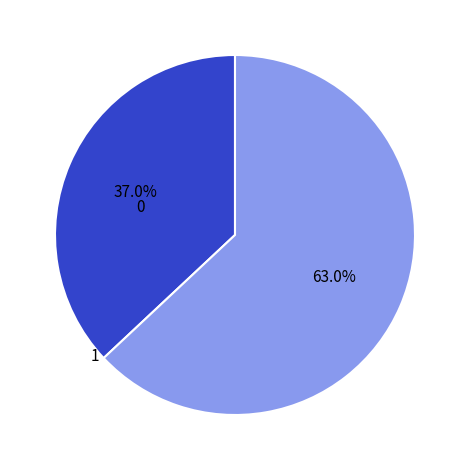

Count the number of slices in the pie.

2